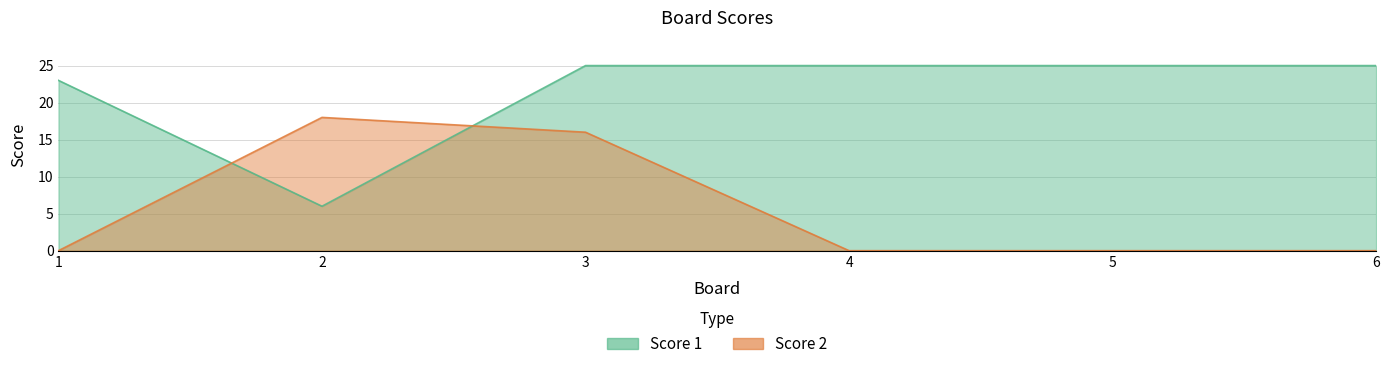

Where is the first local minimum for Score 1?

2